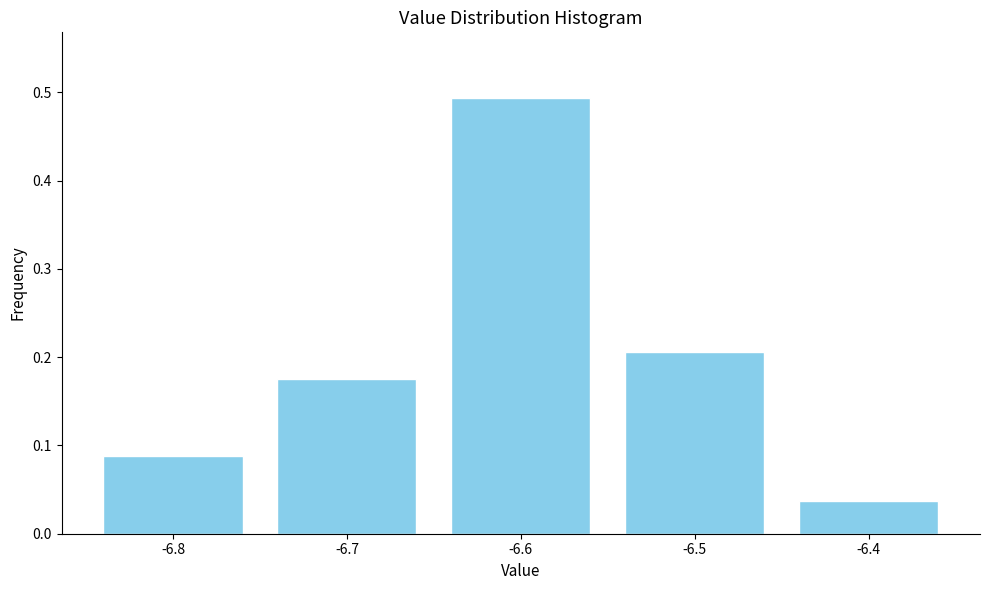

Is it true that the value at -6.6 is 0.3?

False